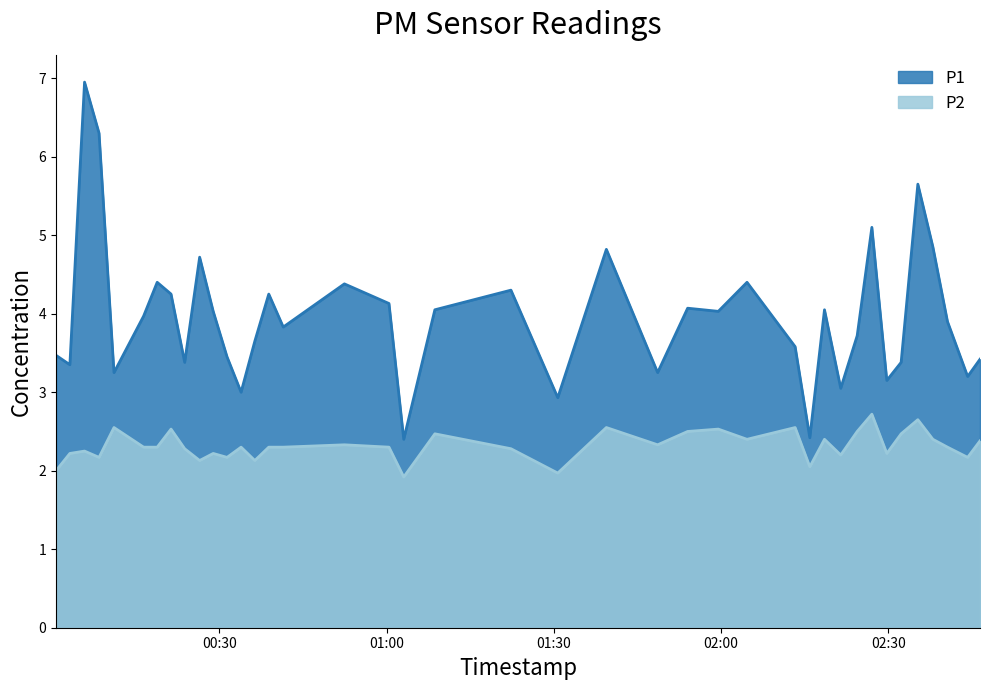

What is the value of the P2 point at the 14th from the left?

2.1